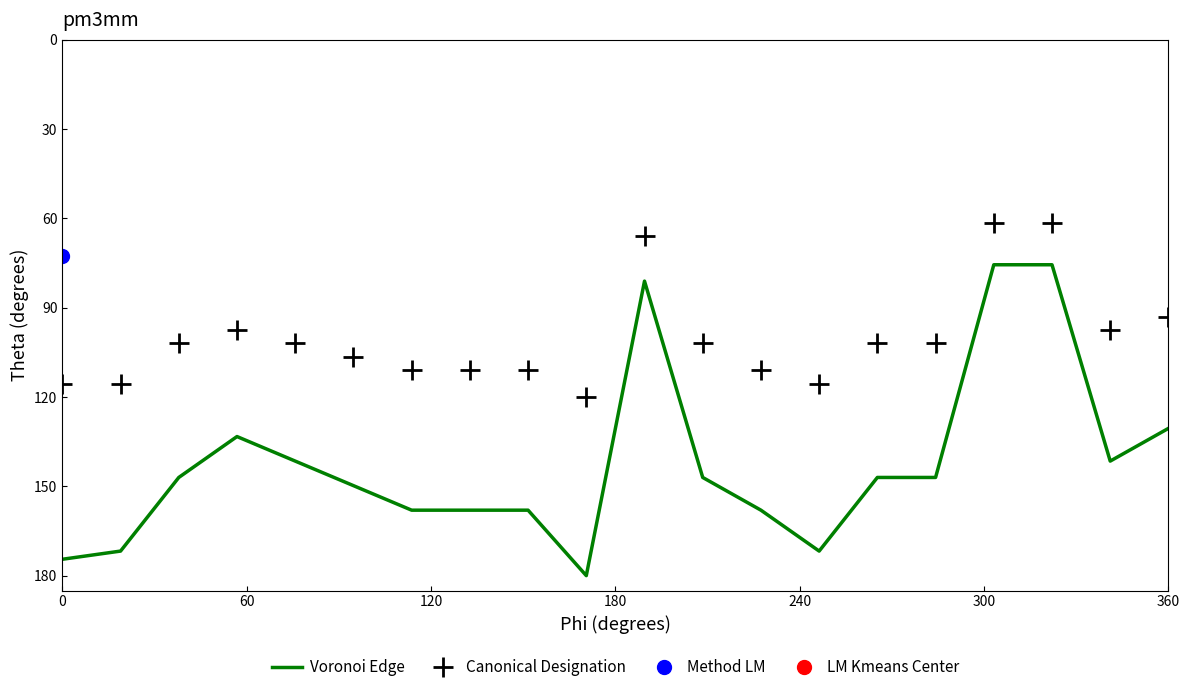

Is this an area chart (filled region under the line)?

No